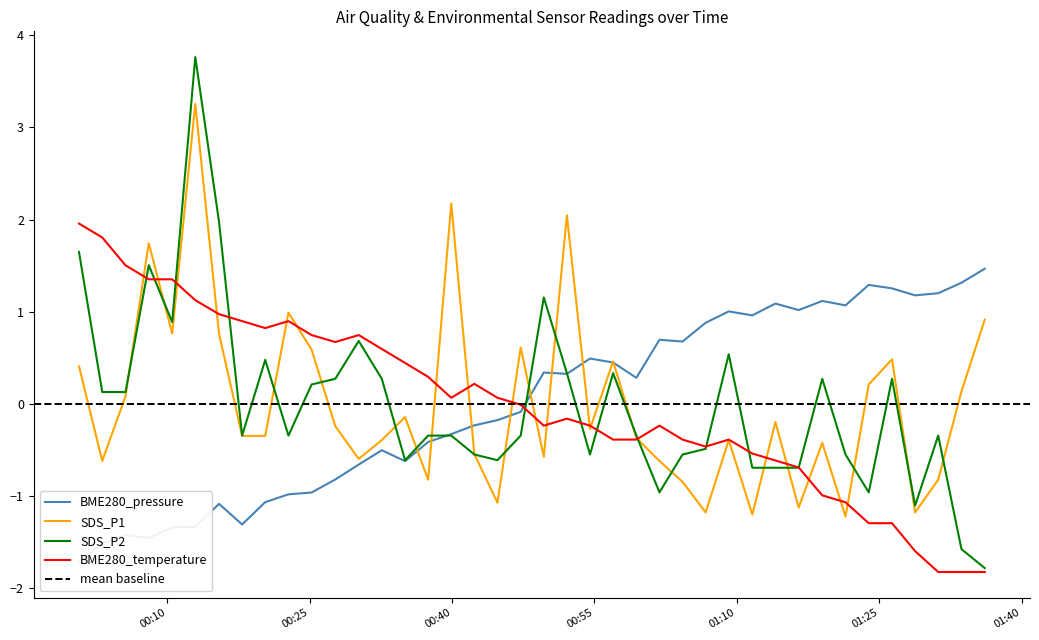

What is the value of the BME280_pressure point at the 19th from the left?

-0.2